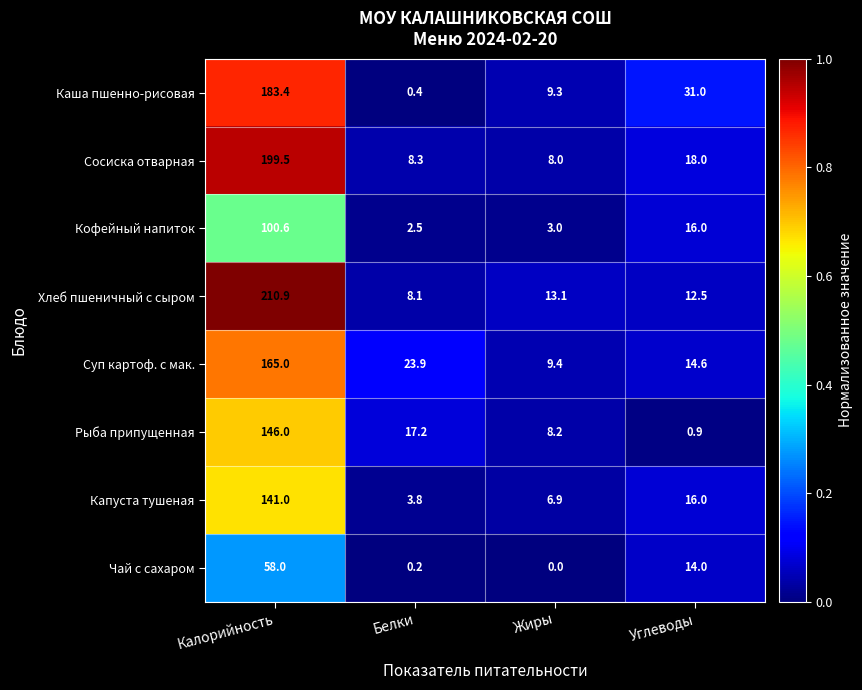

The value of Хлеб пшеничный с сыром at Жиры is 17.2. True or false?

False